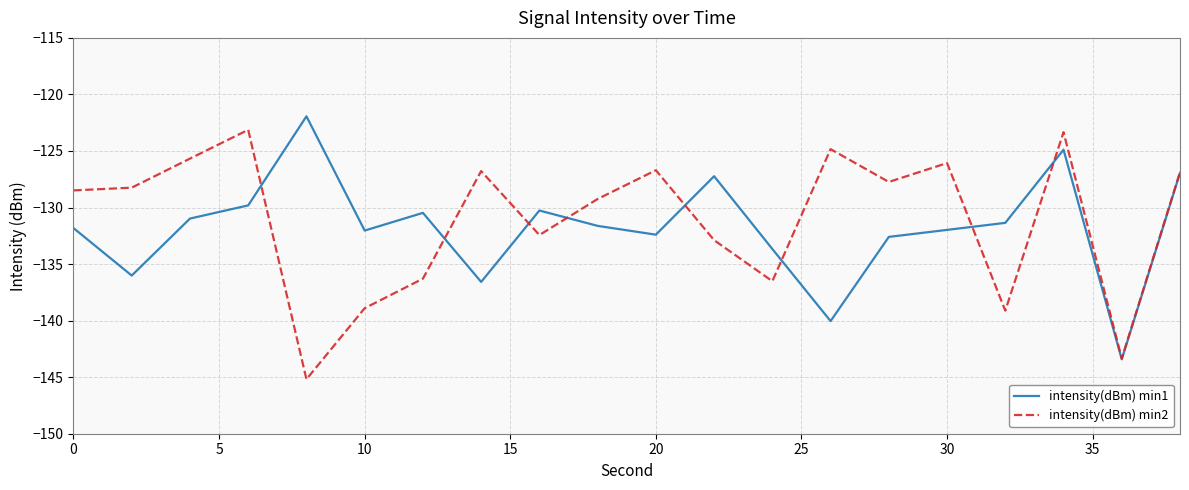

How many interior local valleys does the intensity(dBm) min1 series have?

6